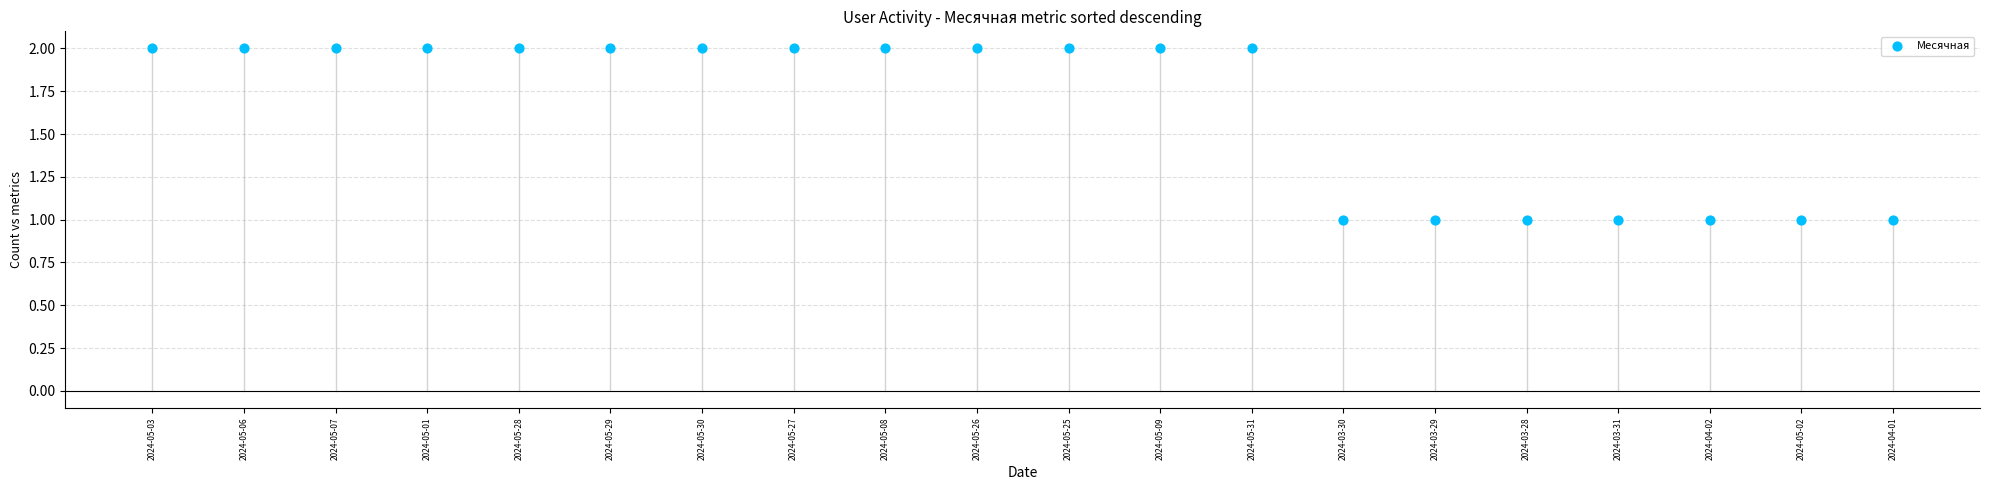

How many points are shown in the scatter plot?

20